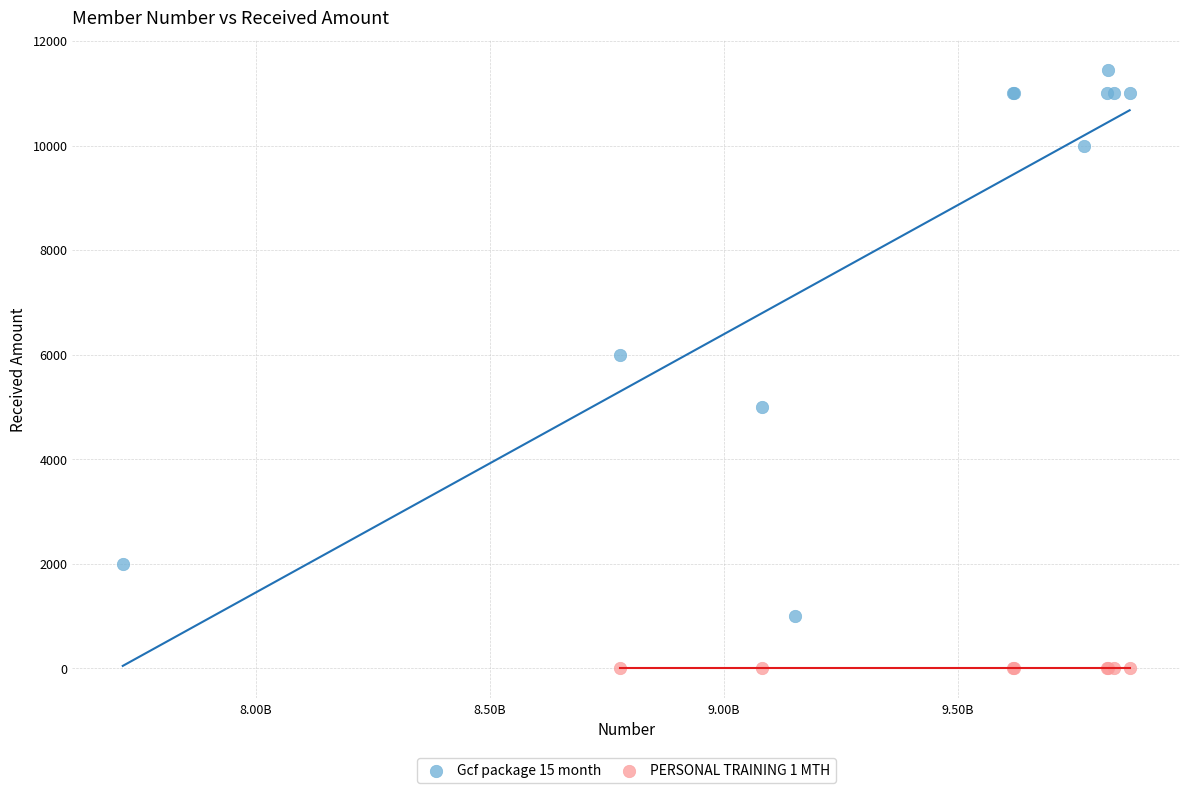

Which series contains the lowest Y value?

PERSONAL TRAINING 1 MTH